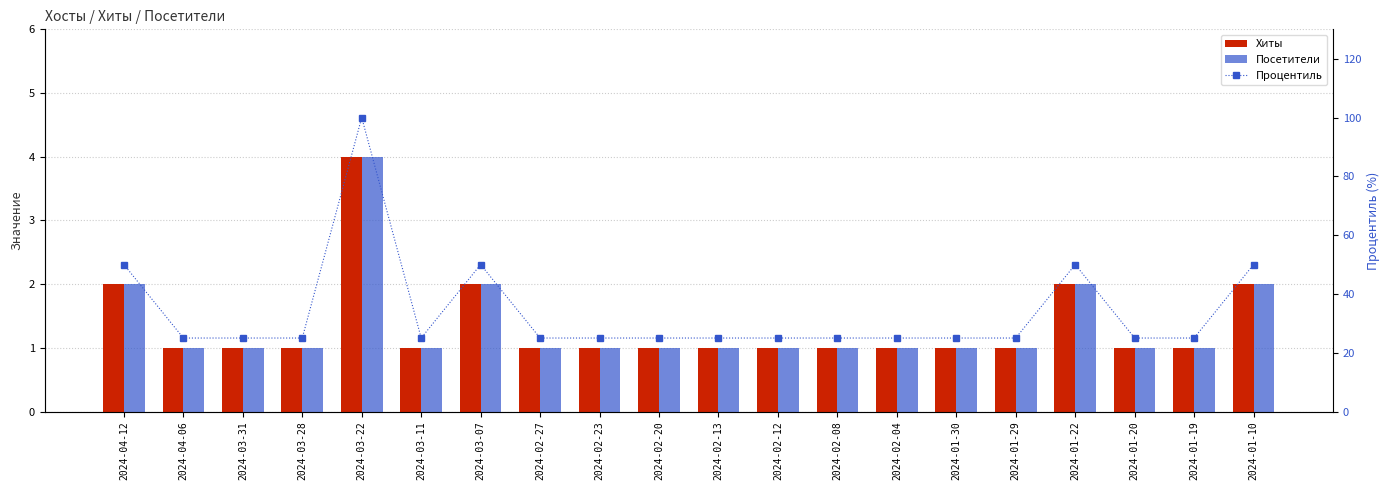

Between 2024-02-04 and 2024-02-20, which is larger?

2024-02-04